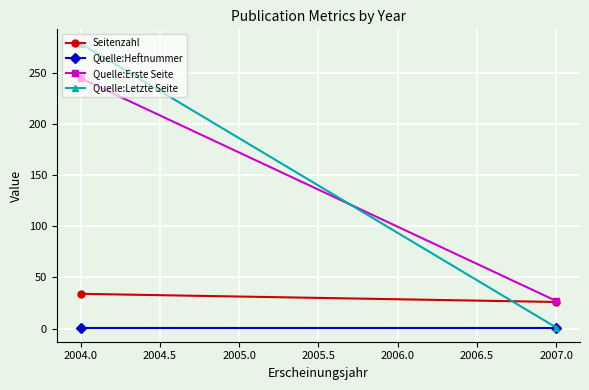

What is the difference between the maximum and minimum values in the Quelle:Erste Seite series?

218